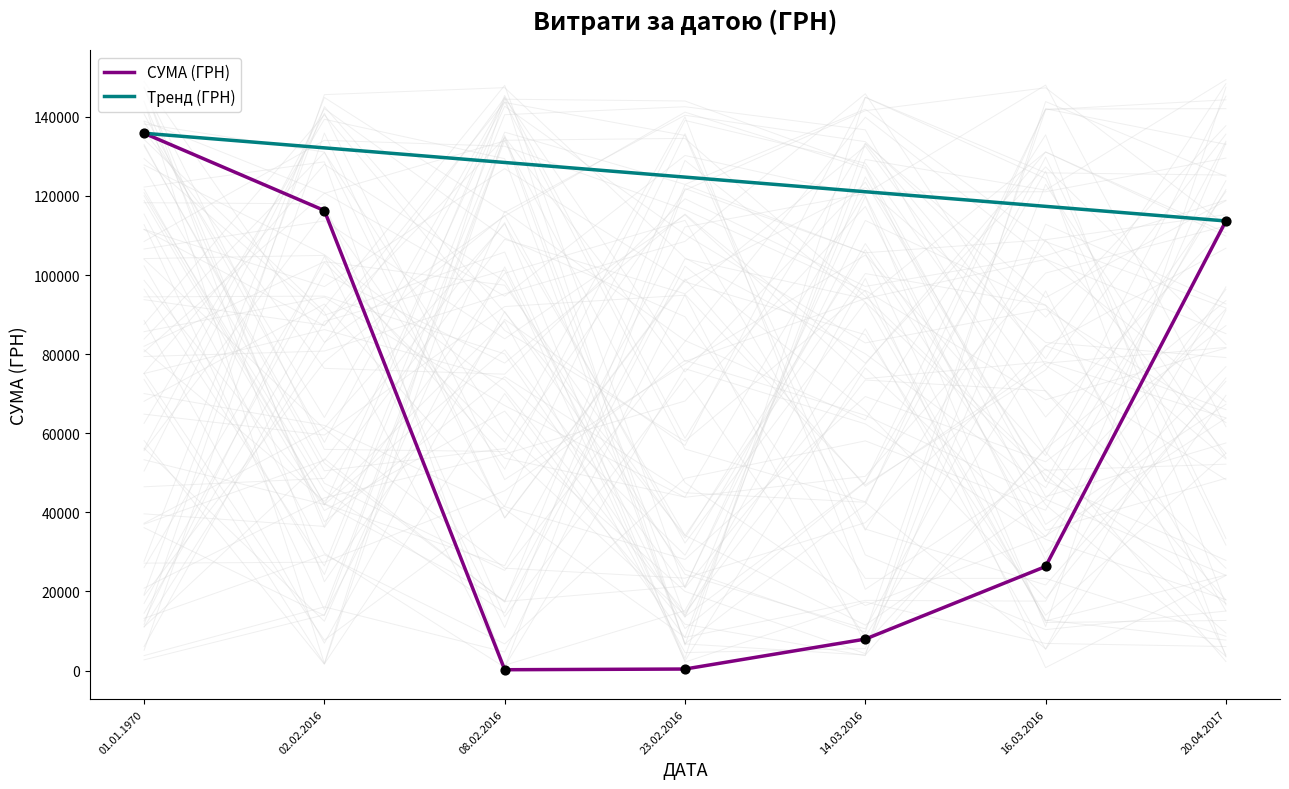

At which label is СУМА (ГРН) closest to 68031?

16.03.2016